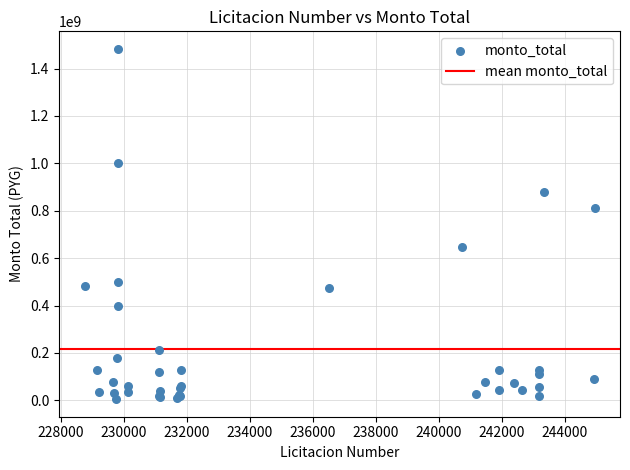

What Y value in the scatter plot is closest to 743858846?

810707088